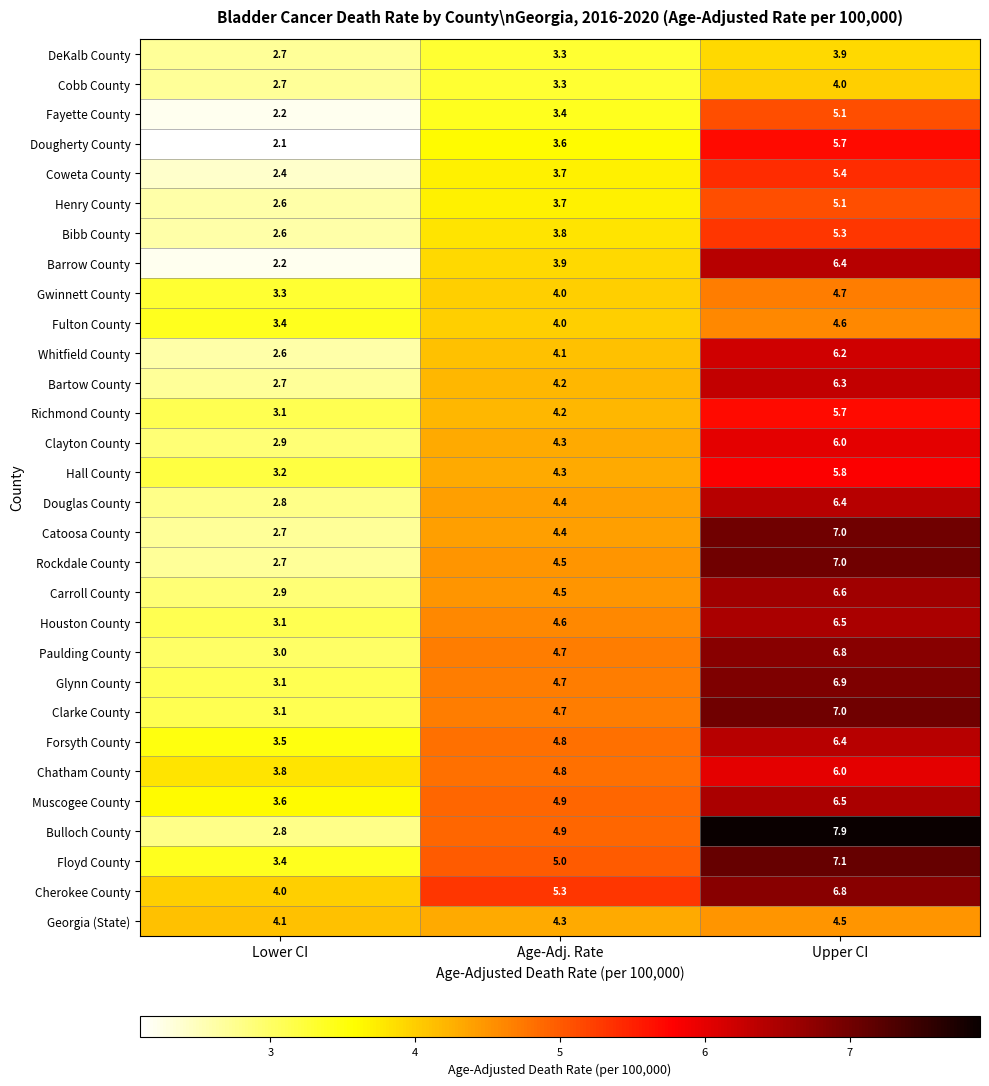

Rank the categories by Coweta County value from lowest to highest.

Lower CI, Age-Adj. Rate, Upper CI